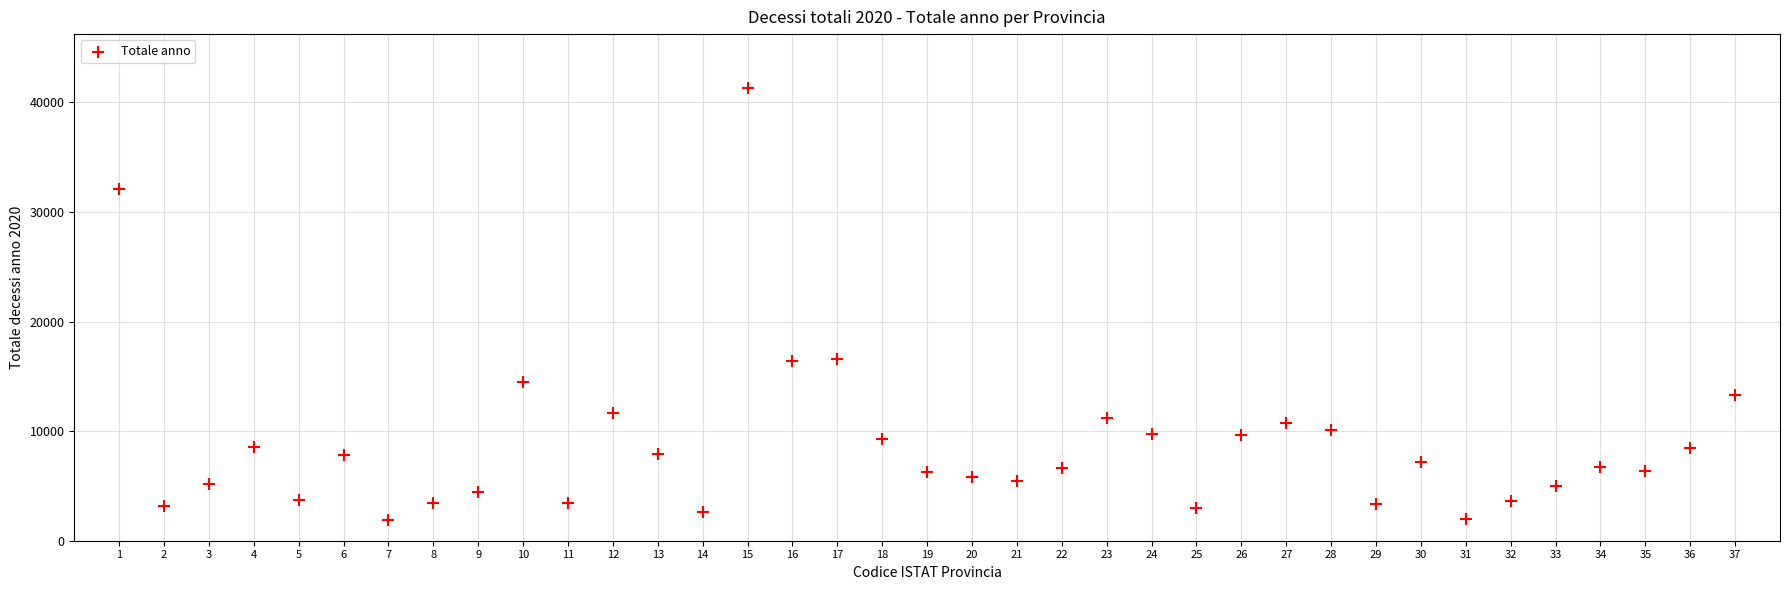

What is the range of Y values (max minus min)?

39432